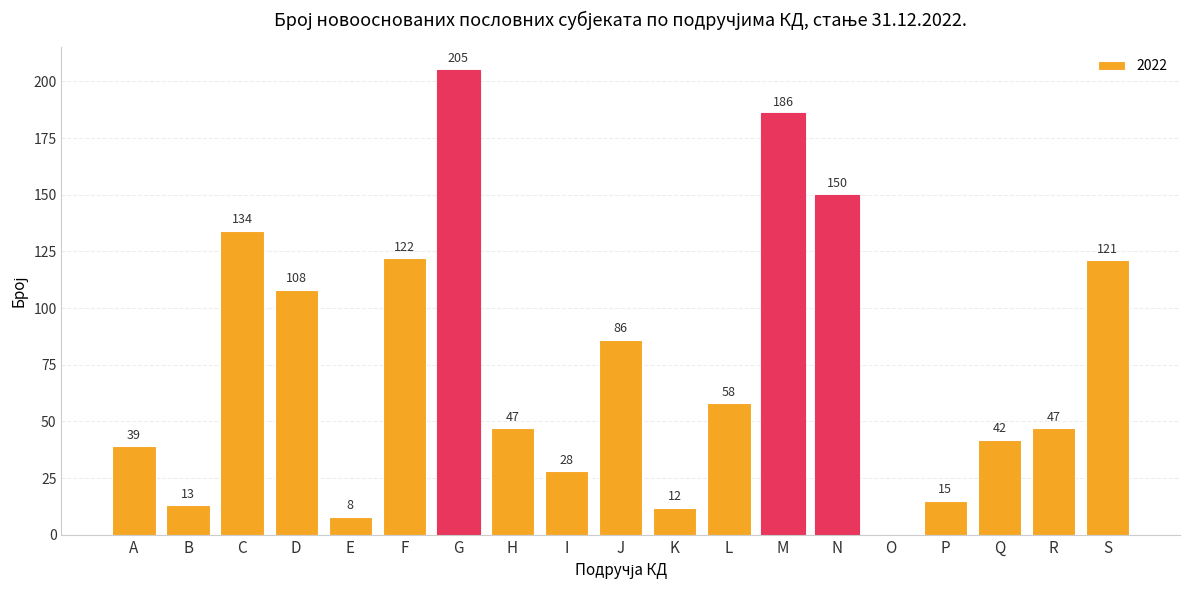

What is the ratio of the value at G to the value at Q?

4.9